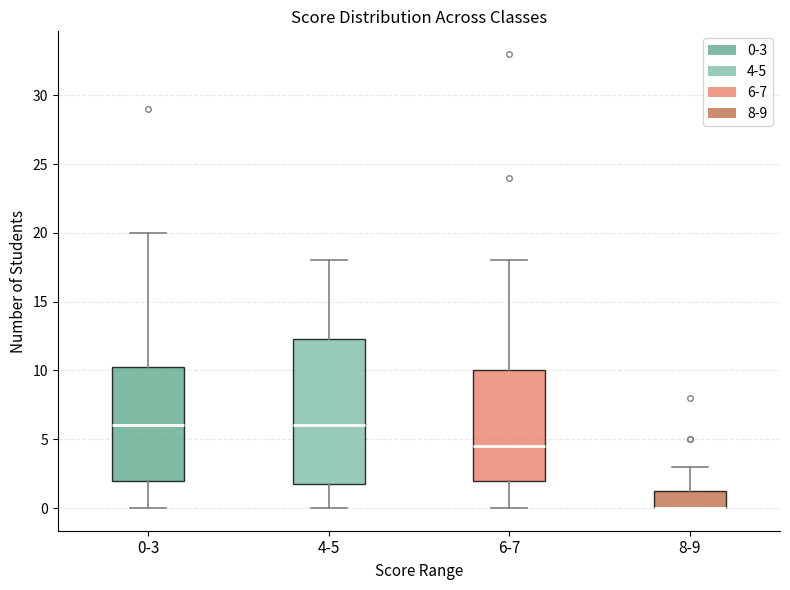

Which box is the tallest, from its lower edge to its upper edge?

4-5